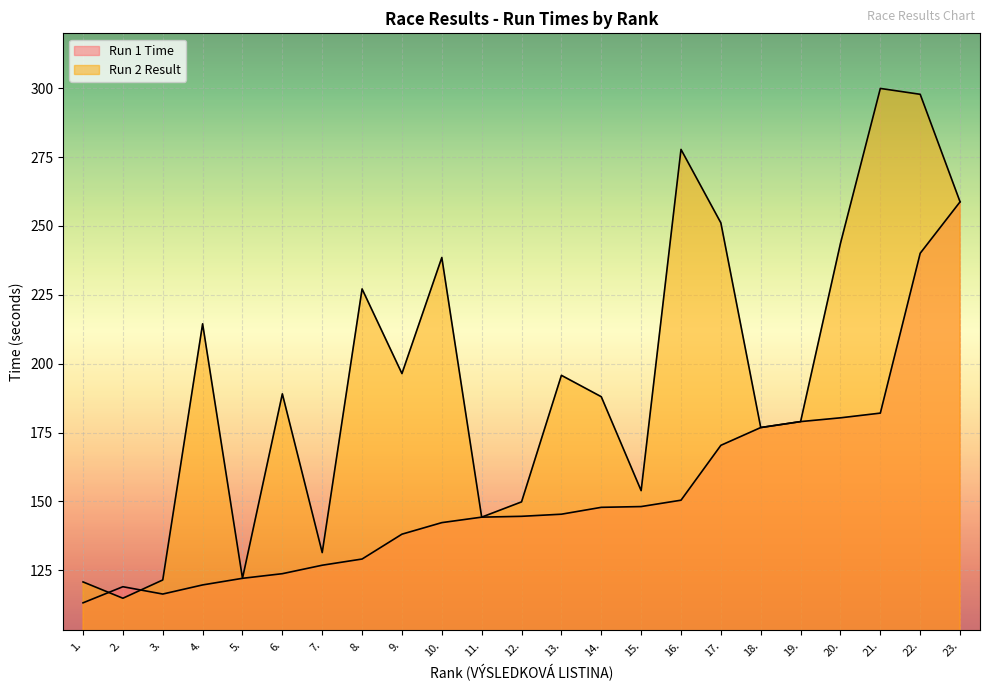

What are all the series names shown in the legend?

Run 1 Time, Run 2 Result